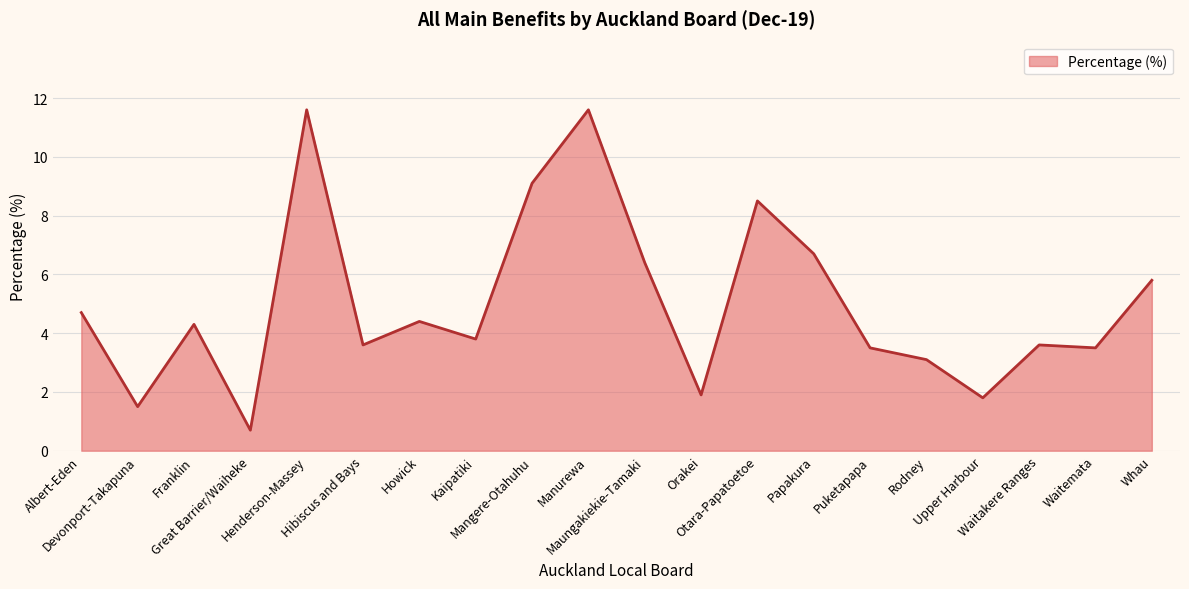

The value at Henderson-Massey is 11.6. True or false?

True